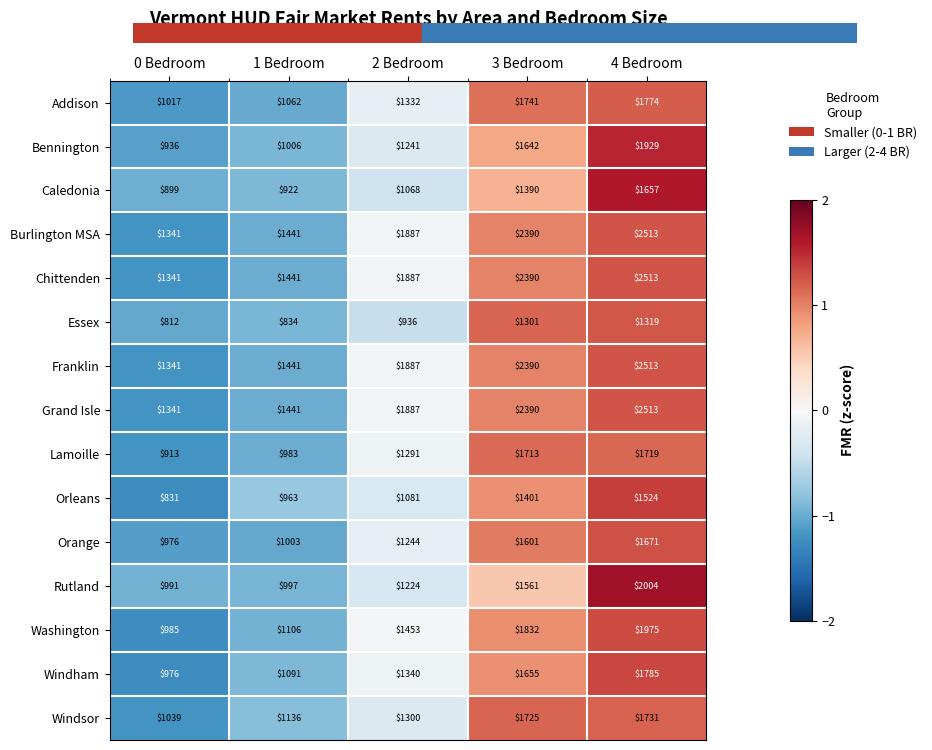

Is it true that Essex equals 1301 at 3 Bedroom?

True